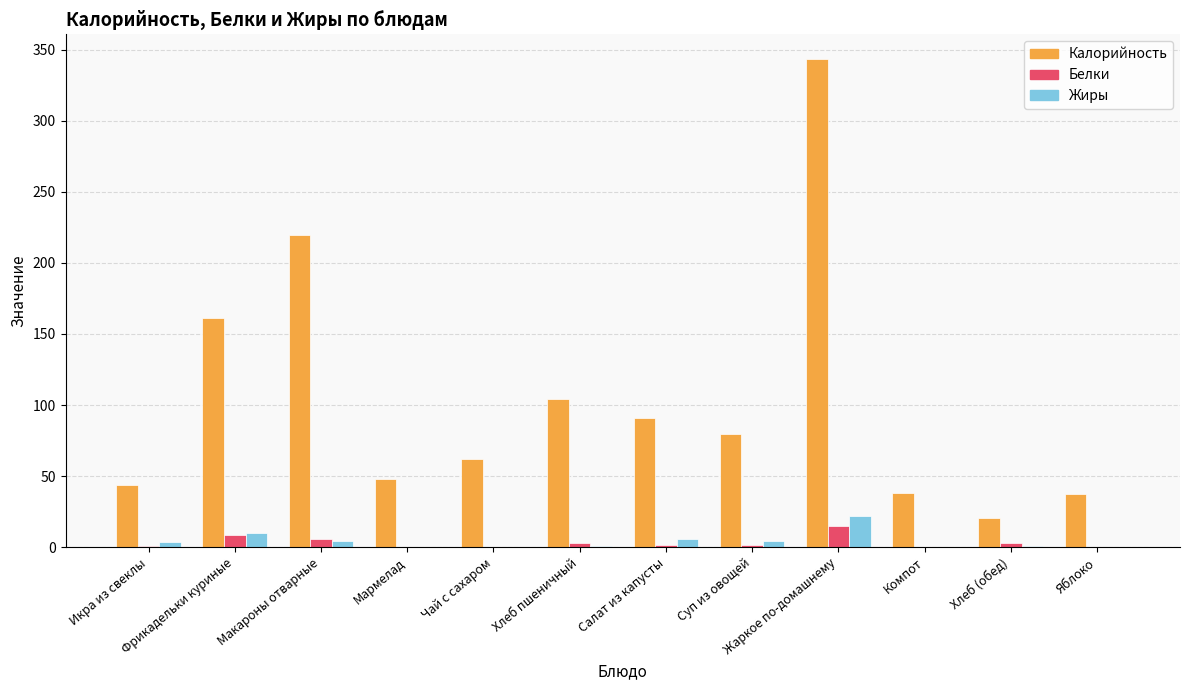

What is the difference between the Жиры values at Фрикадельки куриные and Мармелад?

9.8